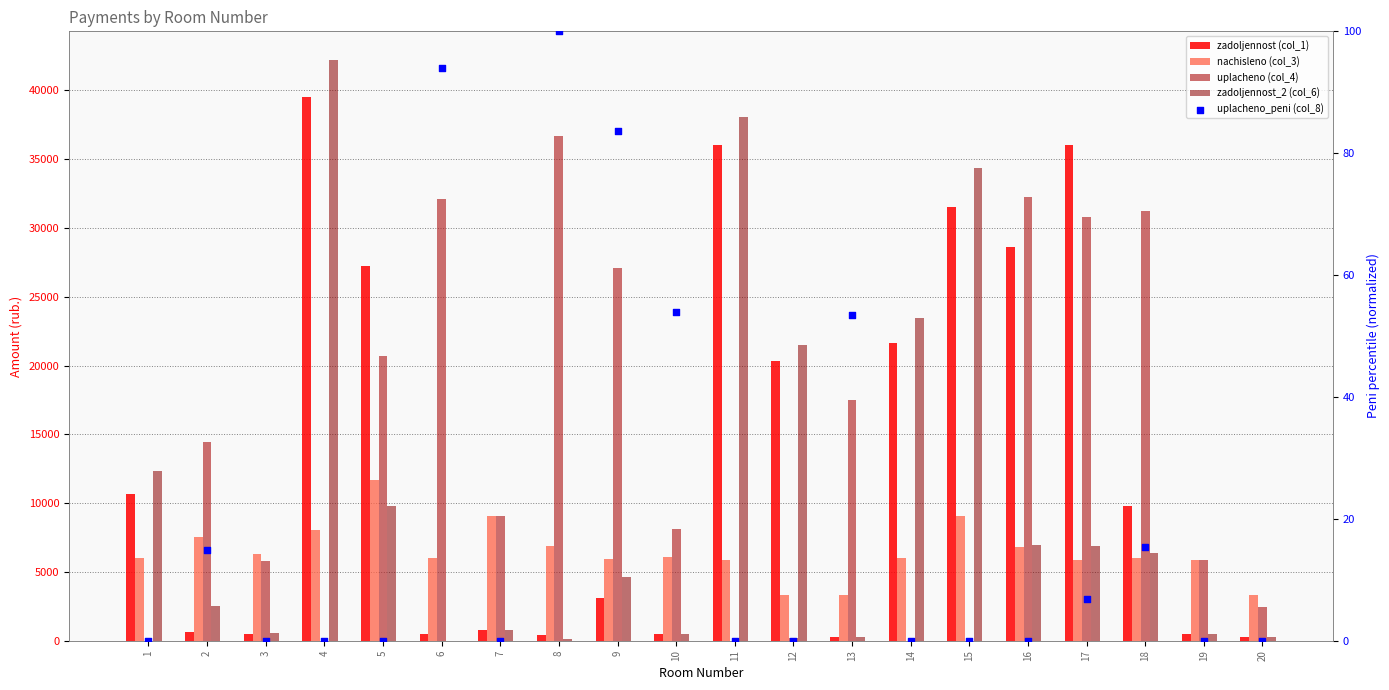

At which category is the sum across all series the highest?

4